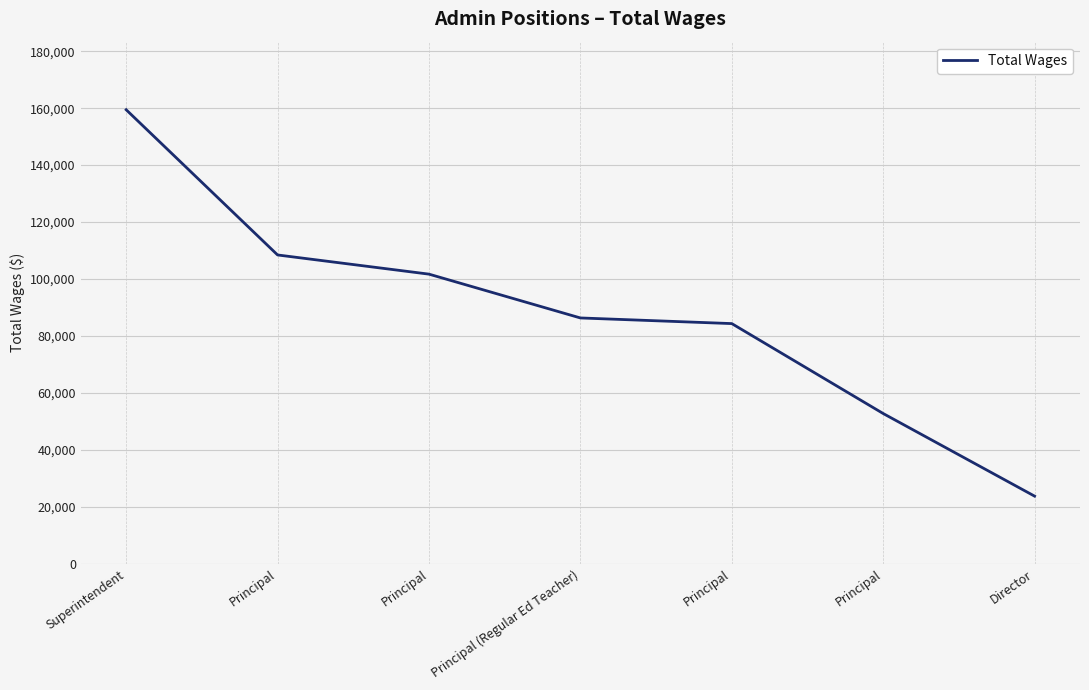

Rank the categories by value from lowest to highest.

Director, Principal, Principal, Principal (Regular Ed Teacher), Principal, Principal, Superintendent